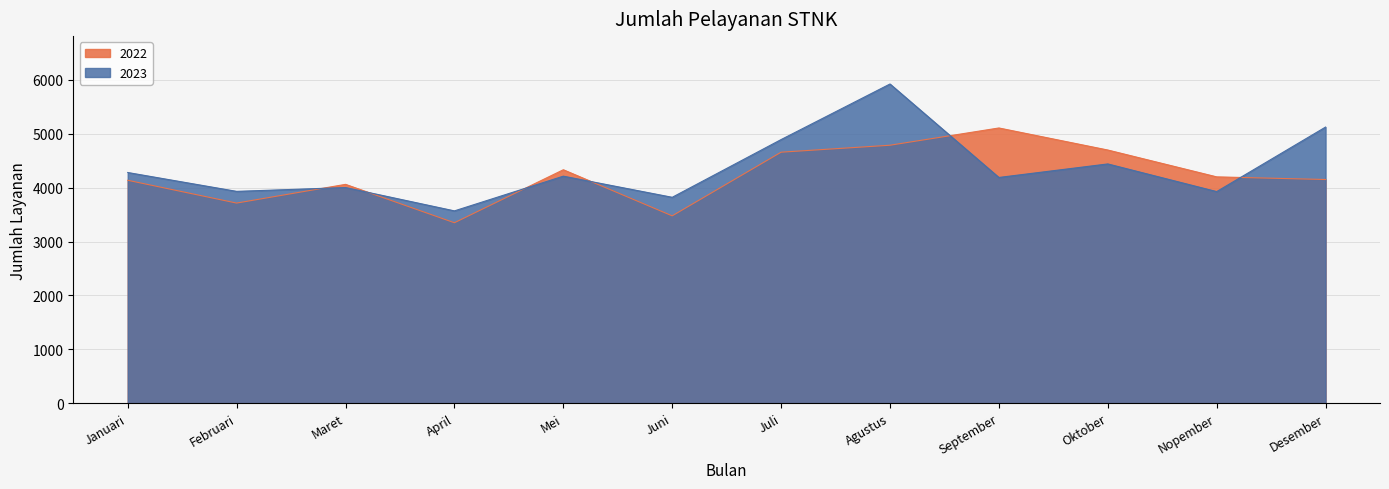

Rank the series by their average value, from highest to lowest.

2023, 2022